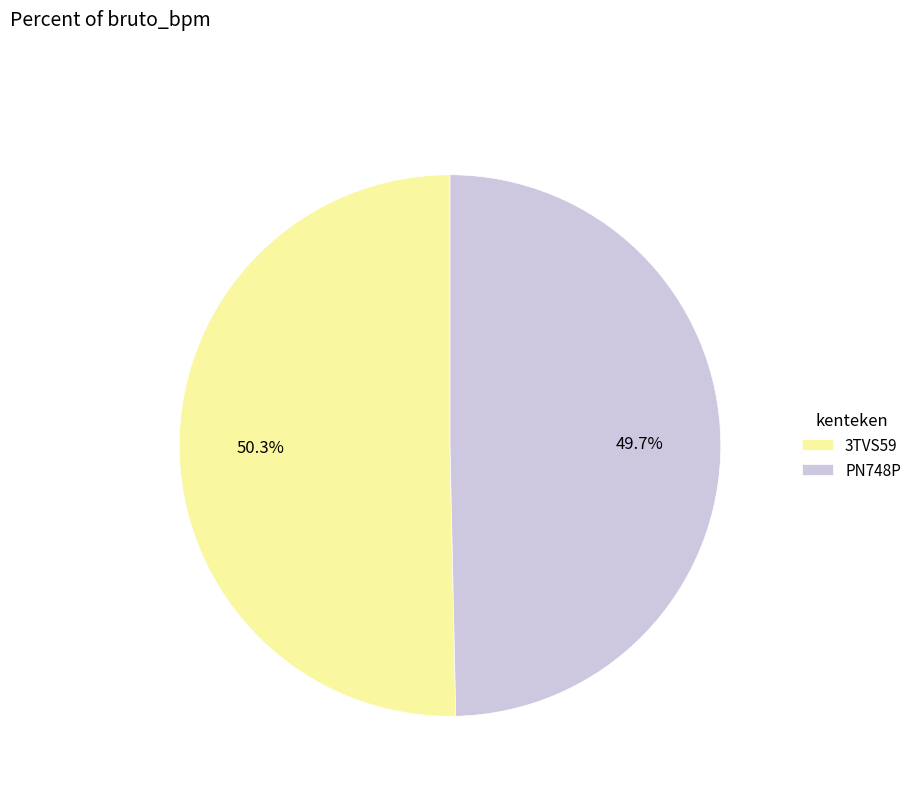

What is the largest slice in the pie chart?

3TVS59